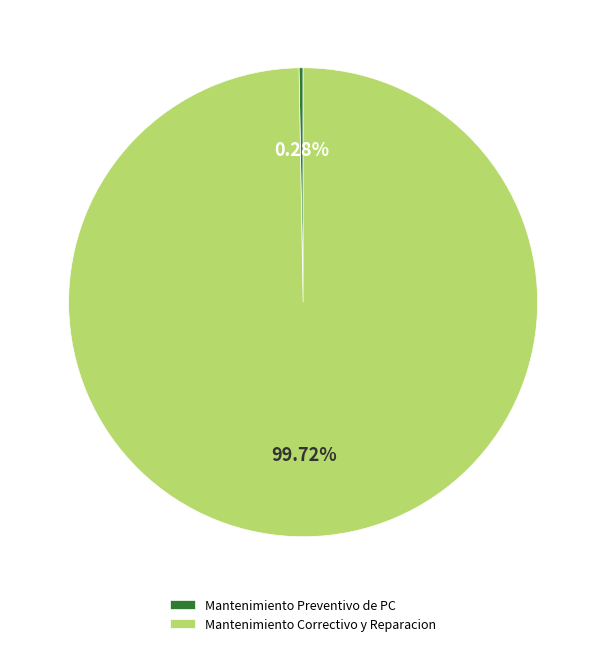

Rank the categories by value from highest to lowest.

Mantenimiento Correctivo y Reparacion, Mantenimiento Preventivo de PC